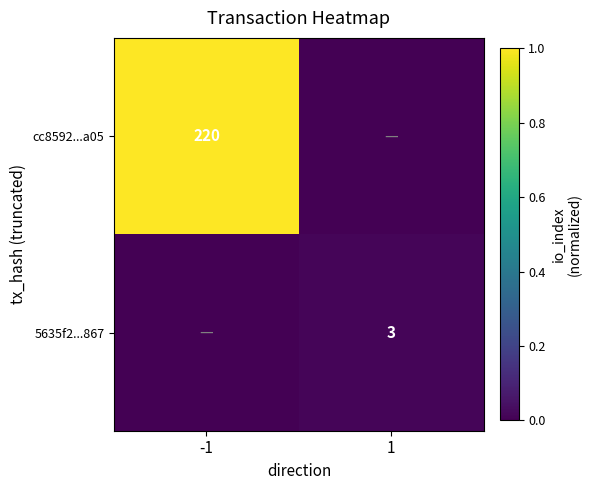

How many data points does each series have?

2